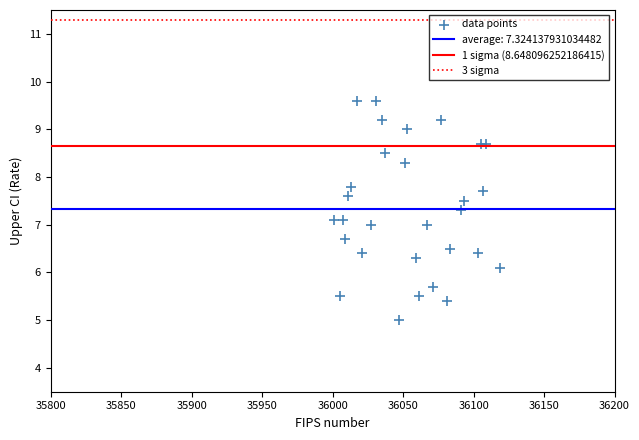

What is the range of X values (max minus min)?

118.0